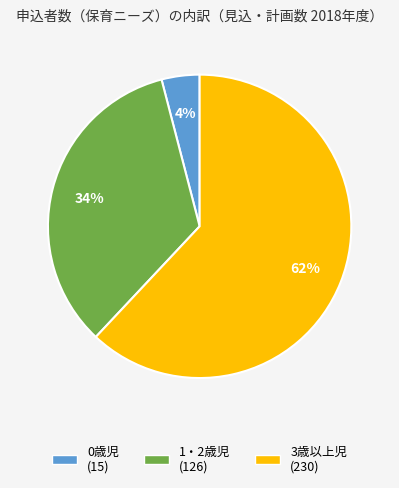

Count the number of slices in the pie.

3